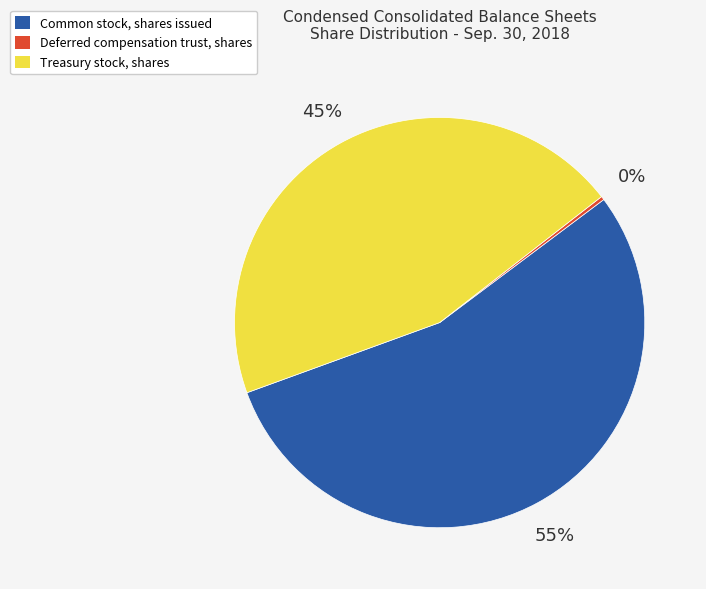

How many slices are in this pie chart?

3